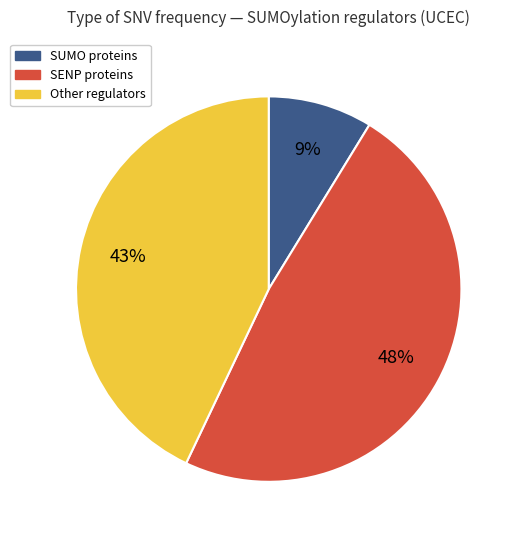

Is there a majority slice in this chart?

No